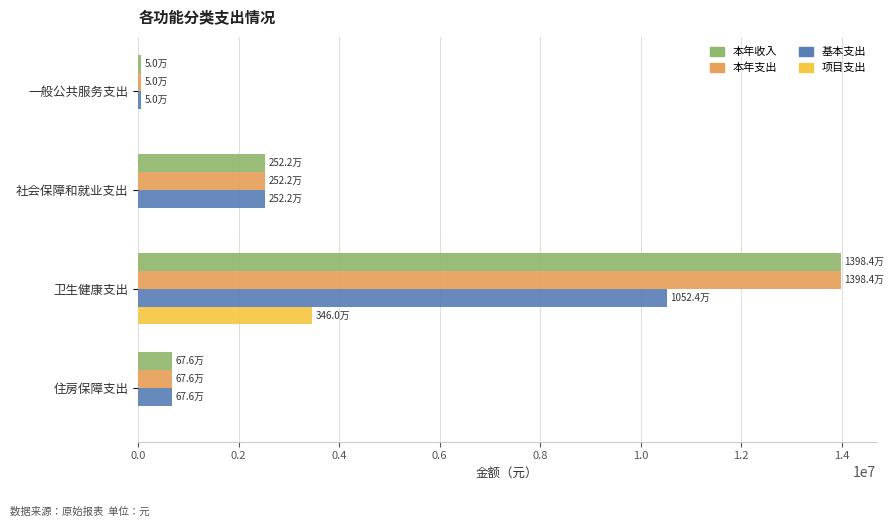

What is the highest value of the 项目支出 series?

3460000.0